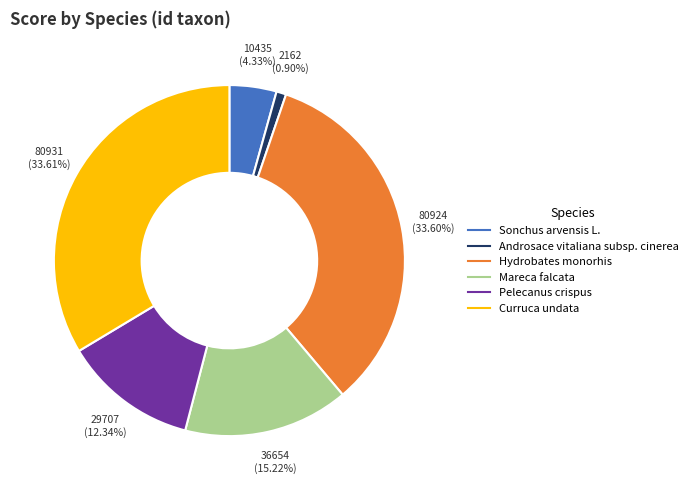

Does Mareca falcata account for over 50% of the chart?

No